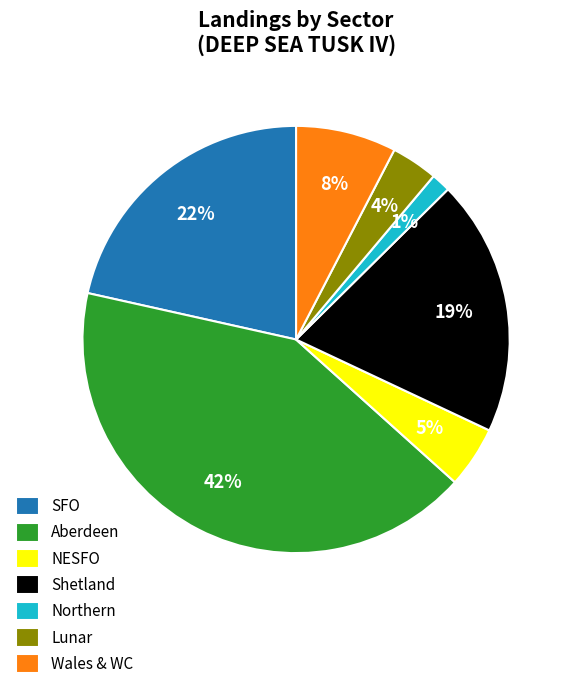

Which slice is the largest?

Aberdeen